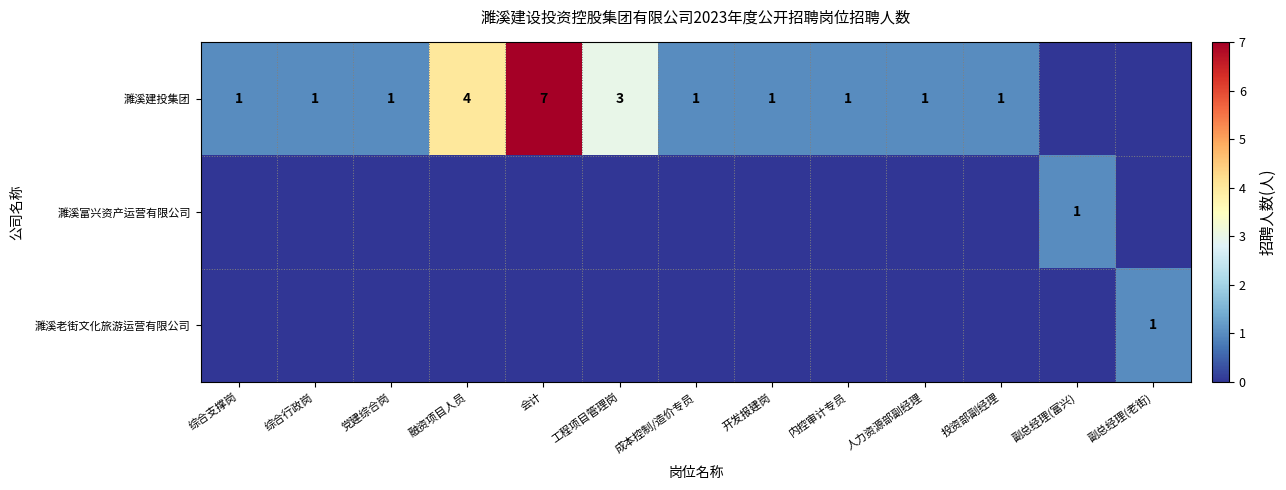

Is it true that 濉溪建投集团 equals 2 at 会计?

False